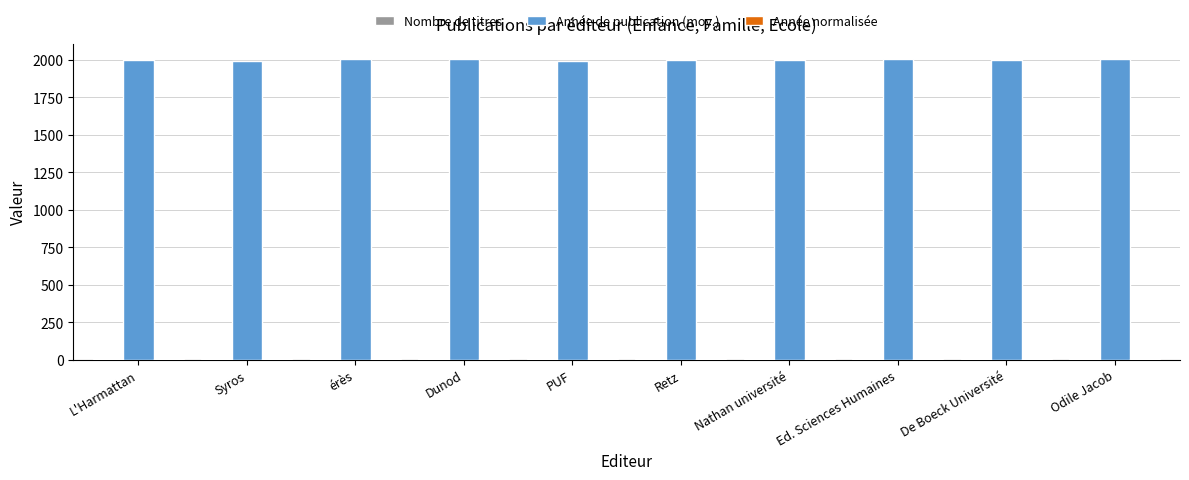

What is the sum of all Année de publication (moy.) values?

20000.0